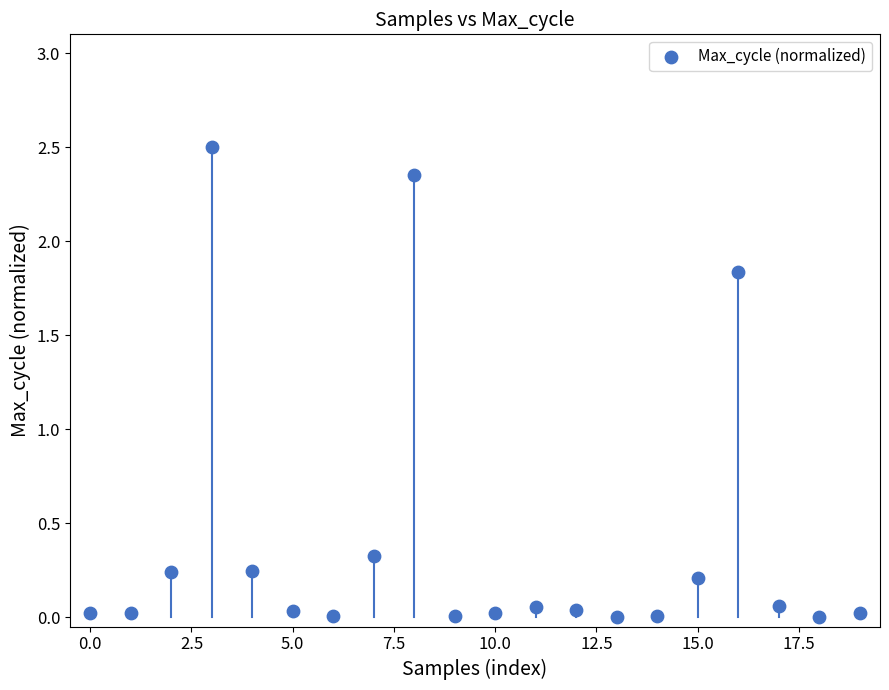

What is the range of Y values (max minus min)?

2.5